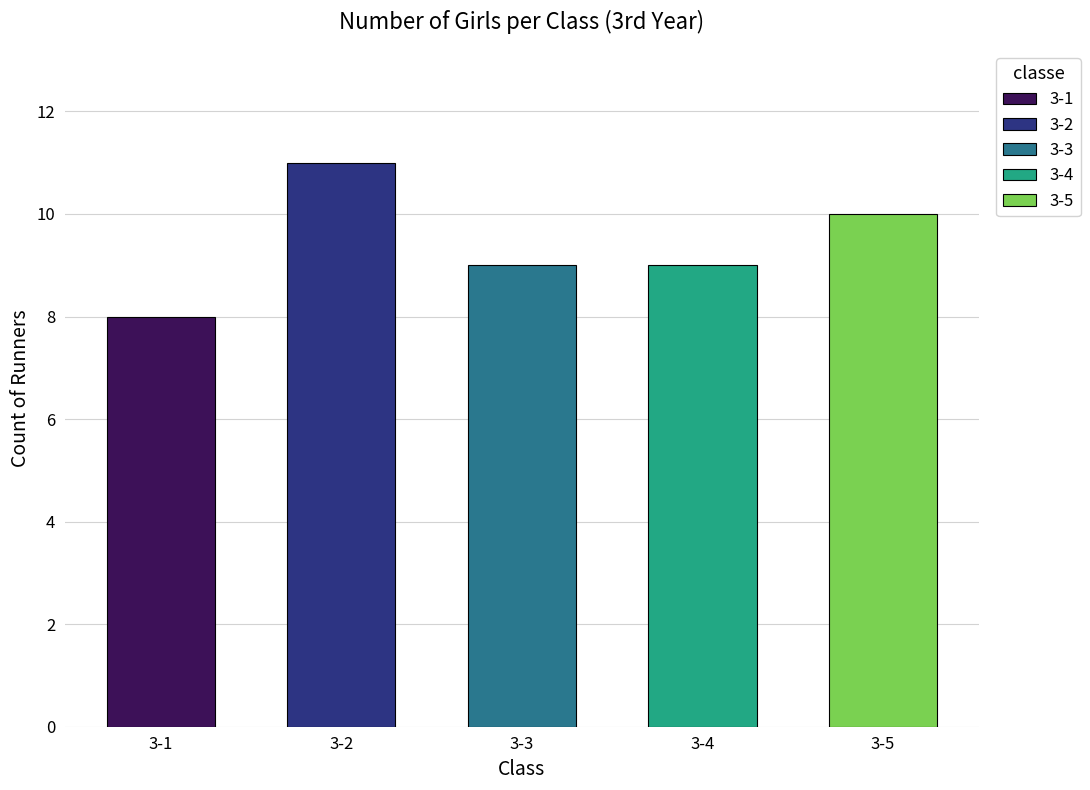

Read the value at 3-4.

9